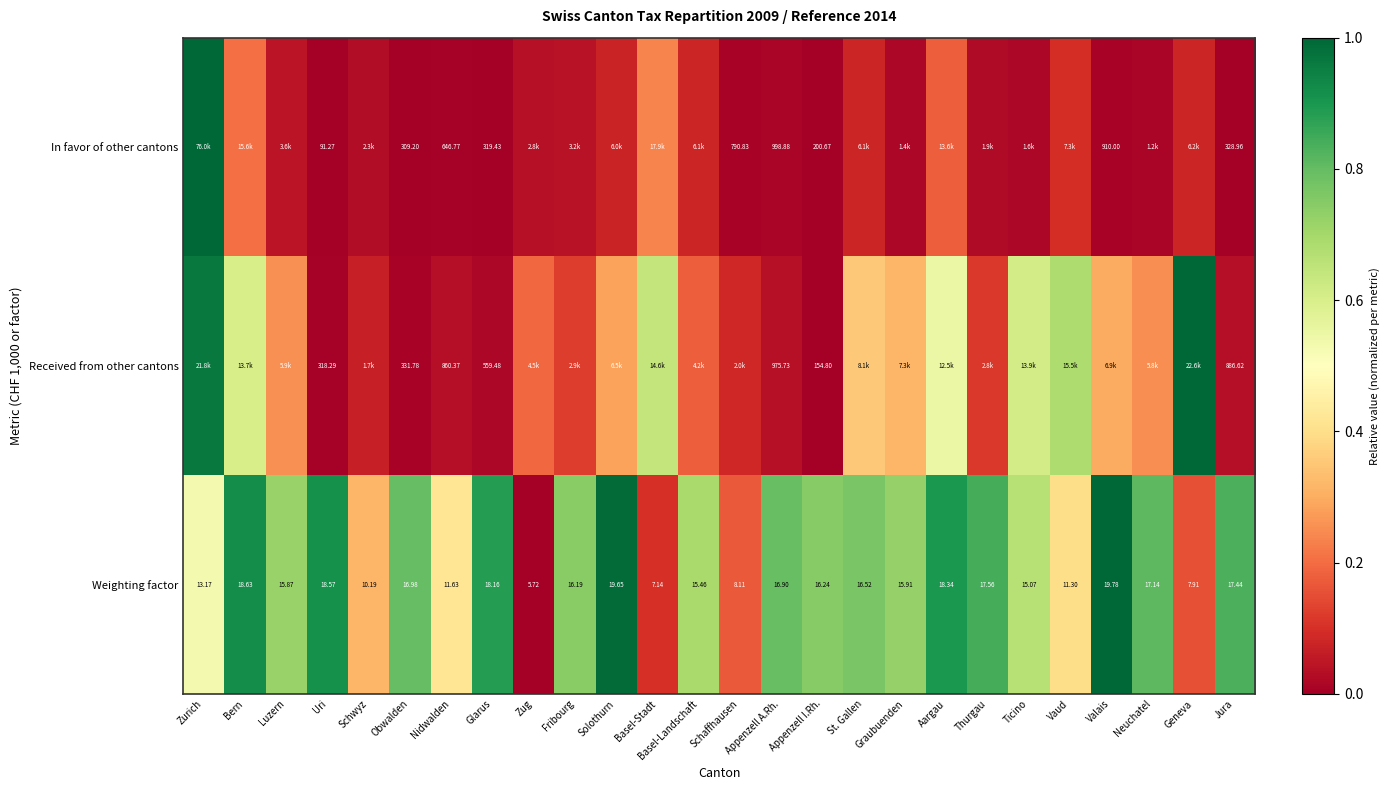

At which label is Received from other cantons closest to 0?

Appenzell I.Rh.